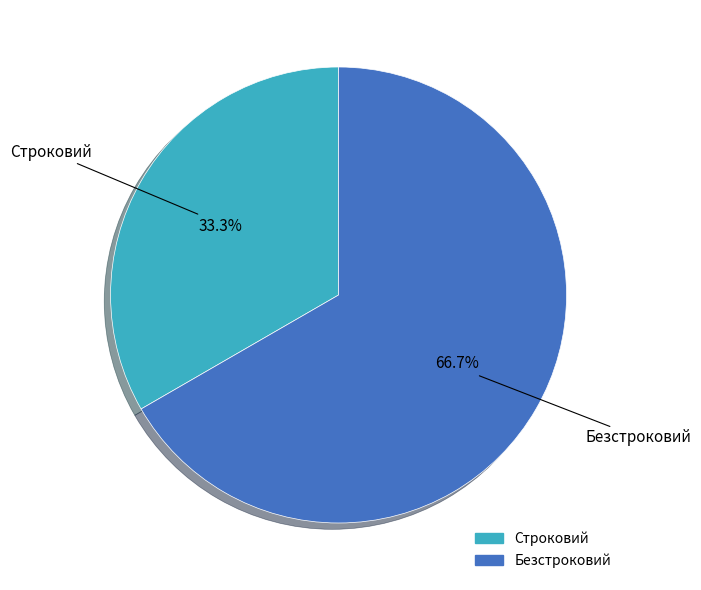

Rank the categories by value from highest to lowest.

Безстроковий, Строковий